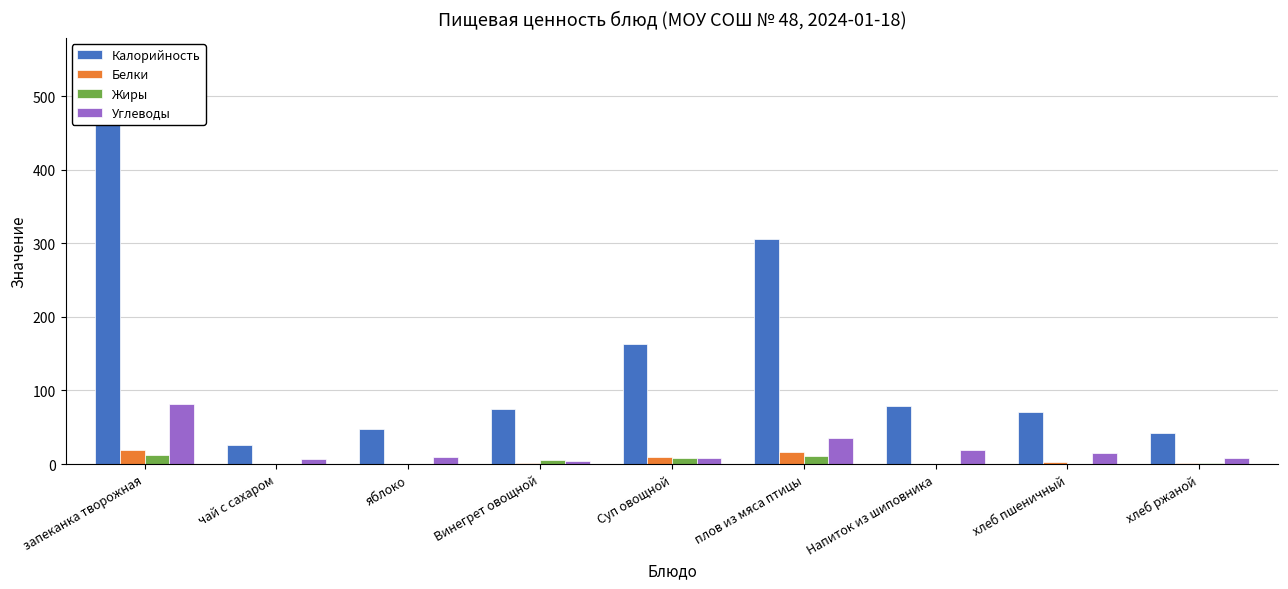

True or false: Углеводы has a value of 1.1 at Винегрет овощной.

False